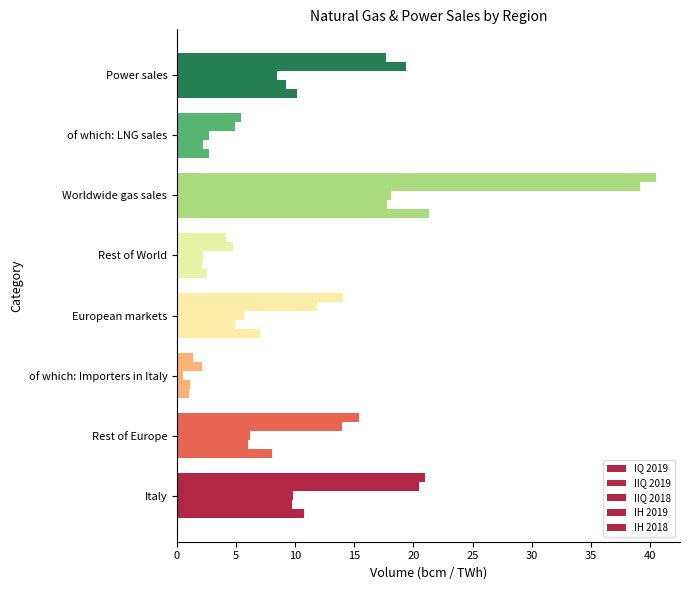

How many distinct data groups are displayed?

5